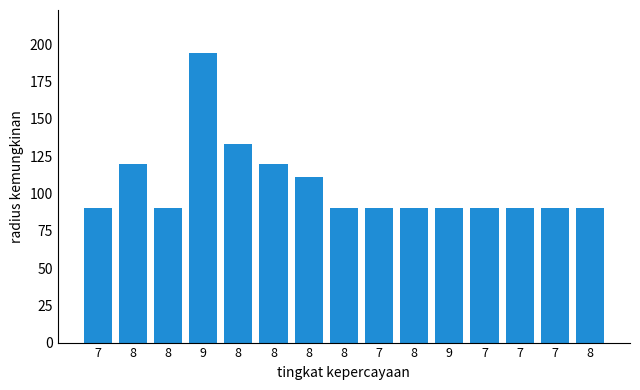

Is it true that the value at 9 is 194?

True